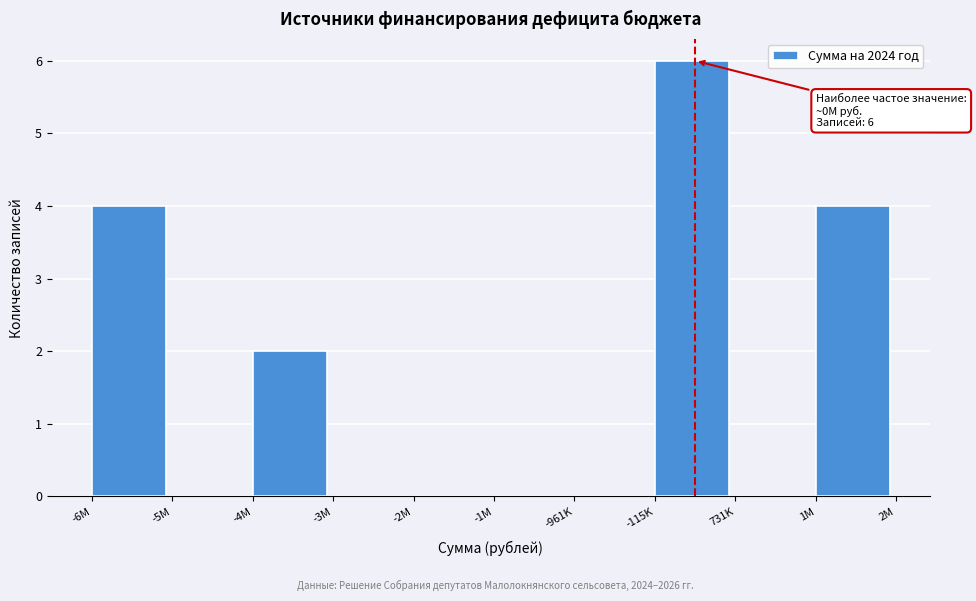

Reading left to right, what are all the values shown in this chart?

-6M=4	-5M=0	-4M=2	-3M=0	-2M=0	-1M=0	-961K=0	-115K=6	731K=0	1M=4